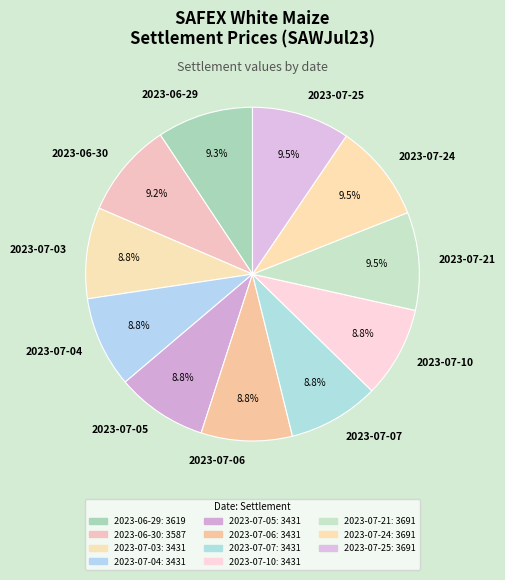

What is the ratio of the value at 2023-06-30 to the value at 2023-07-07?

1.0